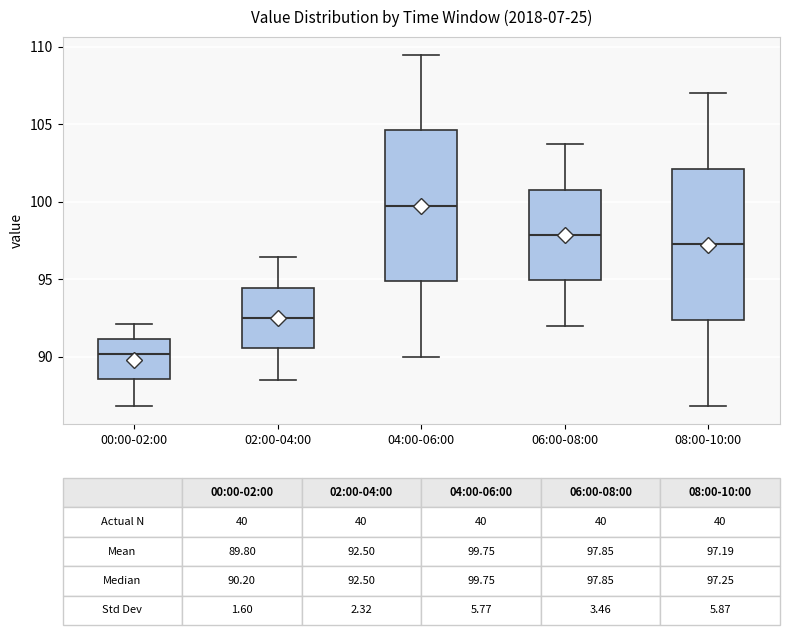

Which box has the lowest median line?

00:00-02:00